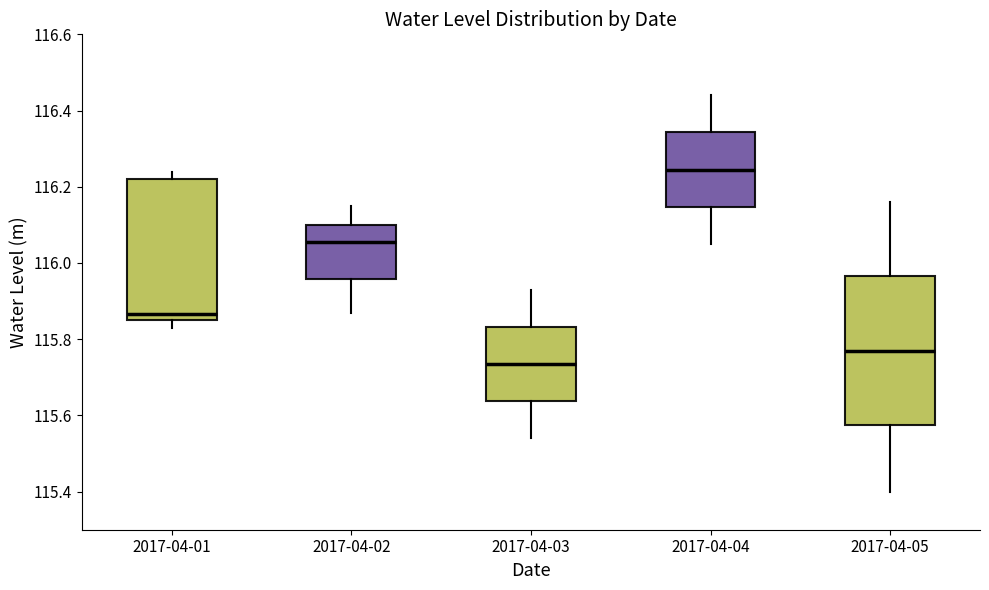

Reading left to right, read every box against the y-axis: the position of its median line, the range the box covers, and the ends of its whiskers. The values are not printed on the chart, so give them approximately, as read against the axis.

2017-04-01: median 115.86 (just above the box's lower edge), box 115.86 to 116.22, whiskers 115.84 to 116.24
2017-04-02: median 116.06, box 115.96 to 116.10, whiskers 115.88 to 116.16
2017-04-03: median 115.74, box 115.64 to 115.84, whiskers 115.54 to 115.94
2017-04-04: median 116.24, box 116.14 to 116.34, whiskers 116.06 to 116.44
2017-04-05: median 115.78, box 115.58 to 115.96, whiskers 115.40 to 116.16